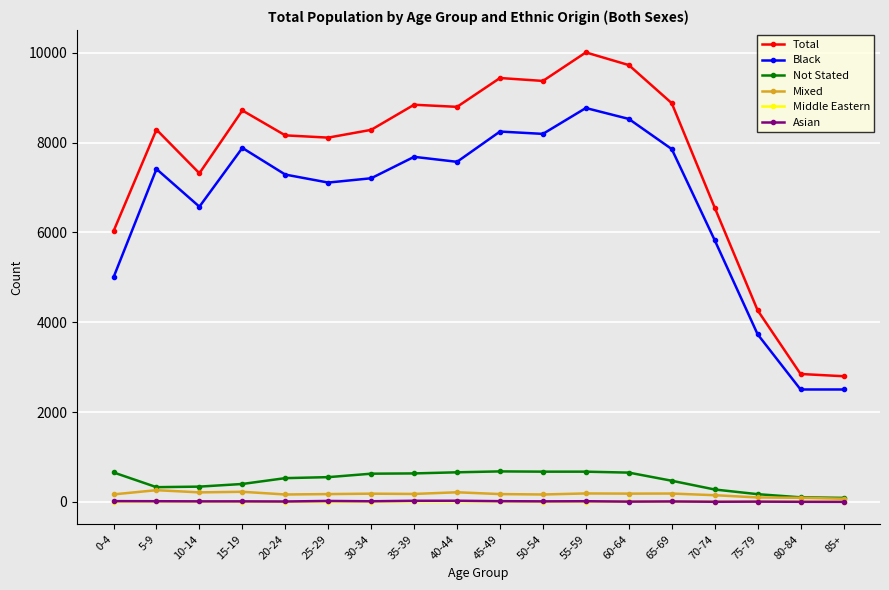

Is the value of Mixed at 55-59 greater than the value of Asian at 35-39?

Yes